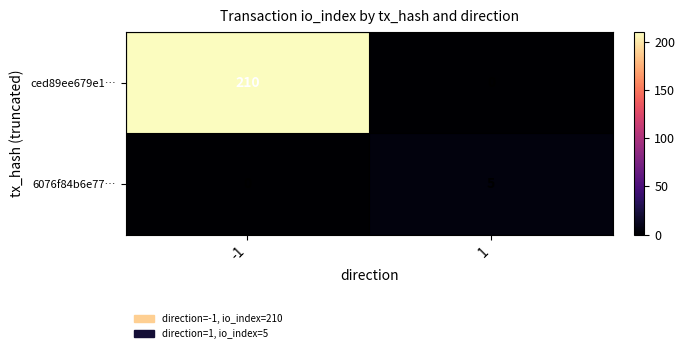

Which label corresponds to the largest value in the chart?

-1